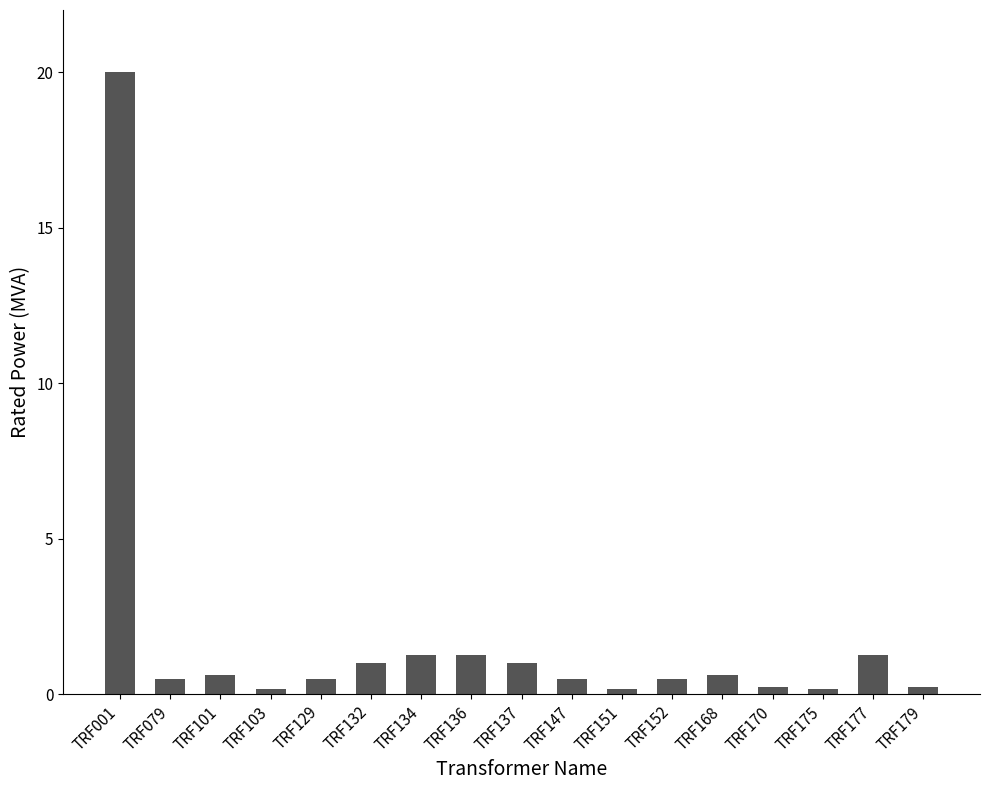

What is the greatest value displayed?

20.0